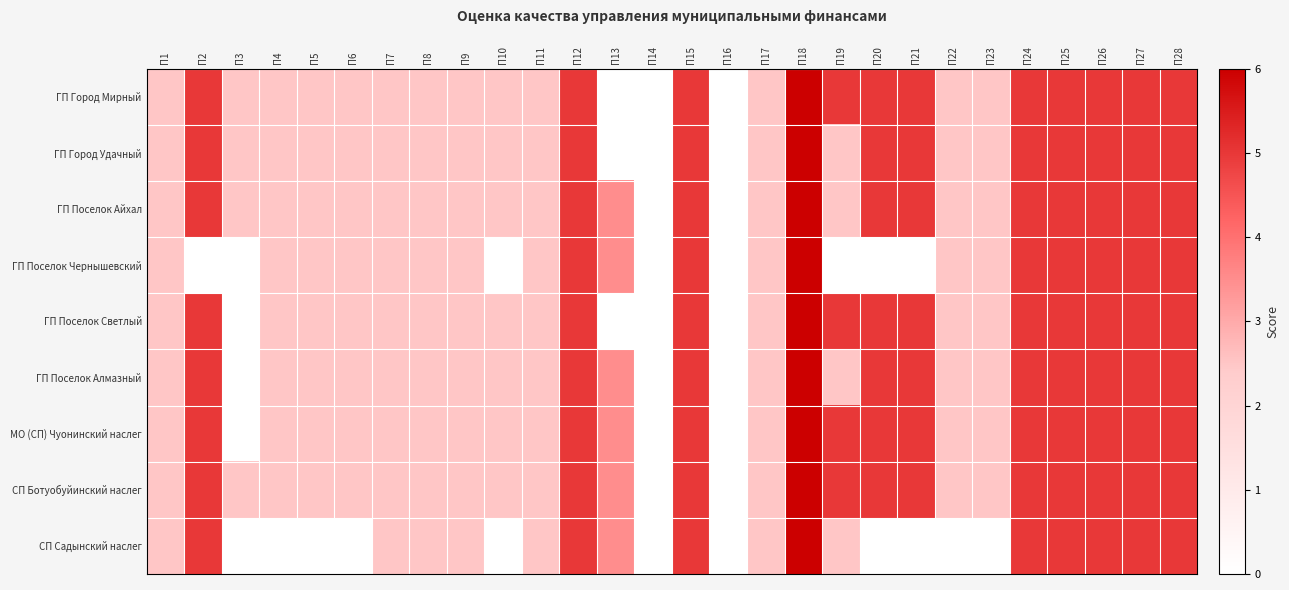

At which category does the chart reach its peak across all series?

П18